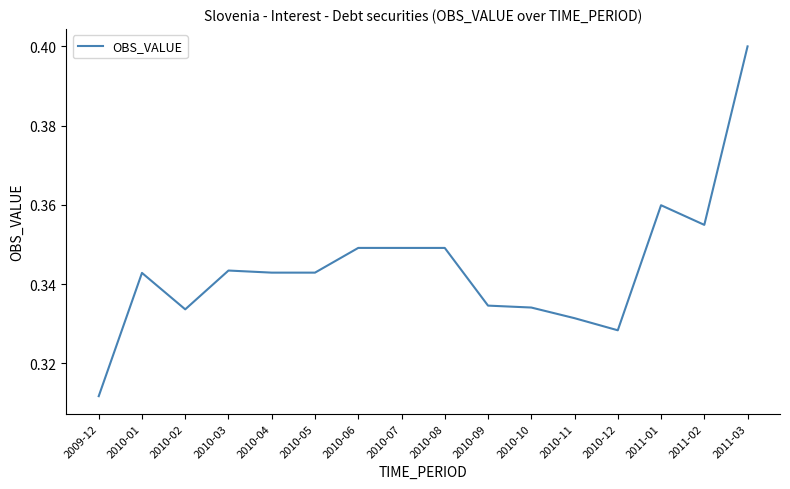

Between 2010-04 and 2010-02, which is larger?

2010-04